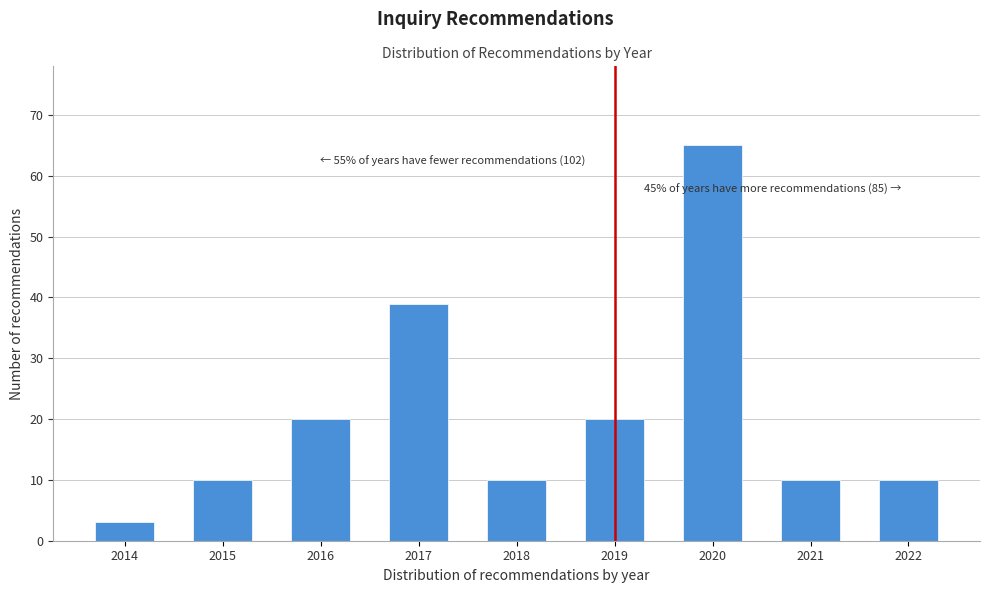

Reading left to right, extract all data points from this chart.

3	10	20	39	10	20	65	10	10